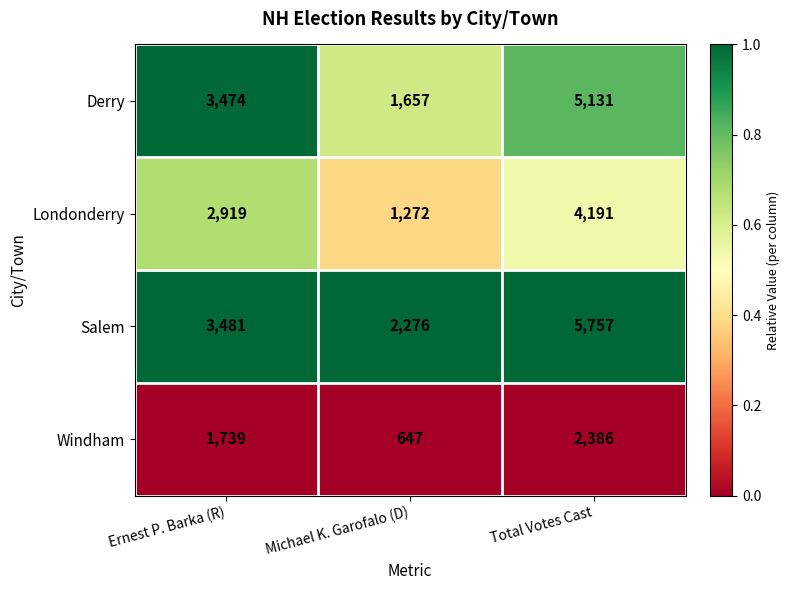

What is the difference between the highest and lowest values at Total Votes Cast?

3371